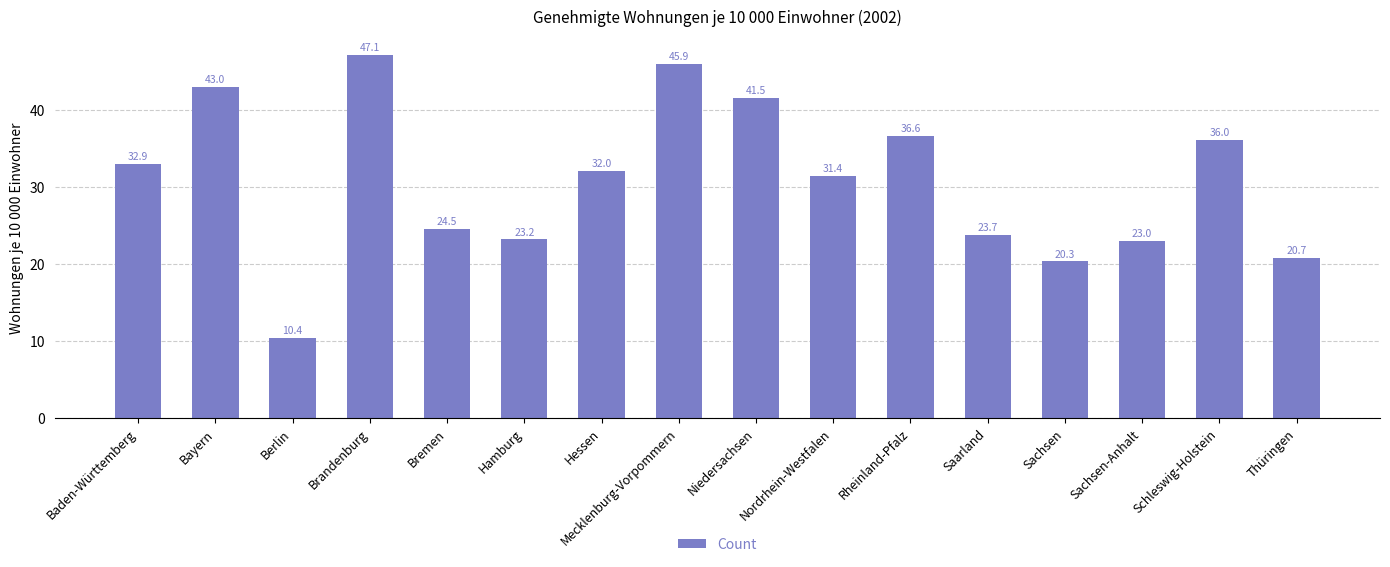

What is the label of the 4th bar from the right?

Sachsen